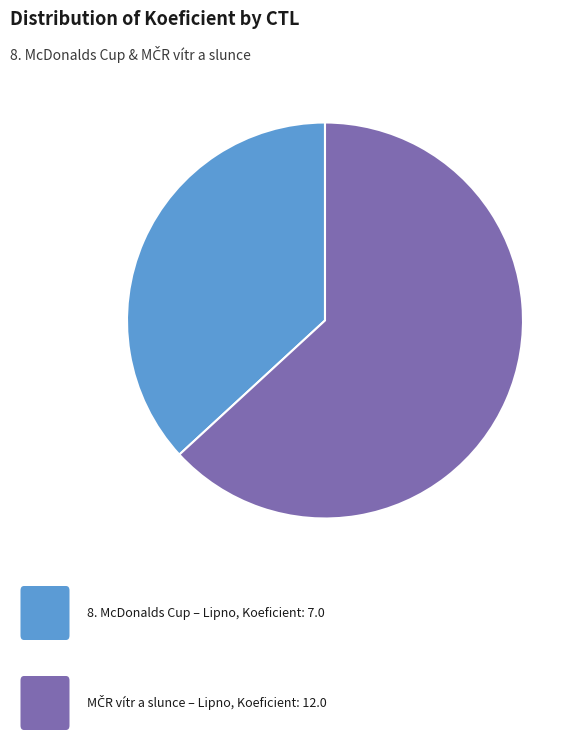

Is there any slice that represents more than half of the pie?

Yes